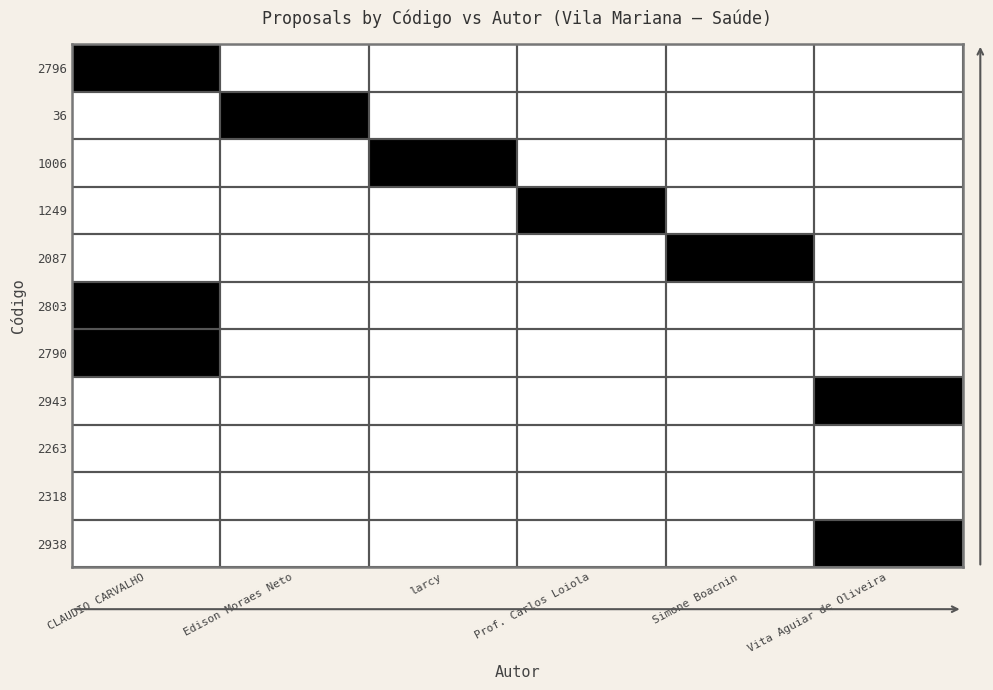

At Edison Moraes Neto, list the series in order from smallest to largest.

2796, 1006, 1249, 2087, 2803, 2790, 2943, 2263, 2318, 2938, 36